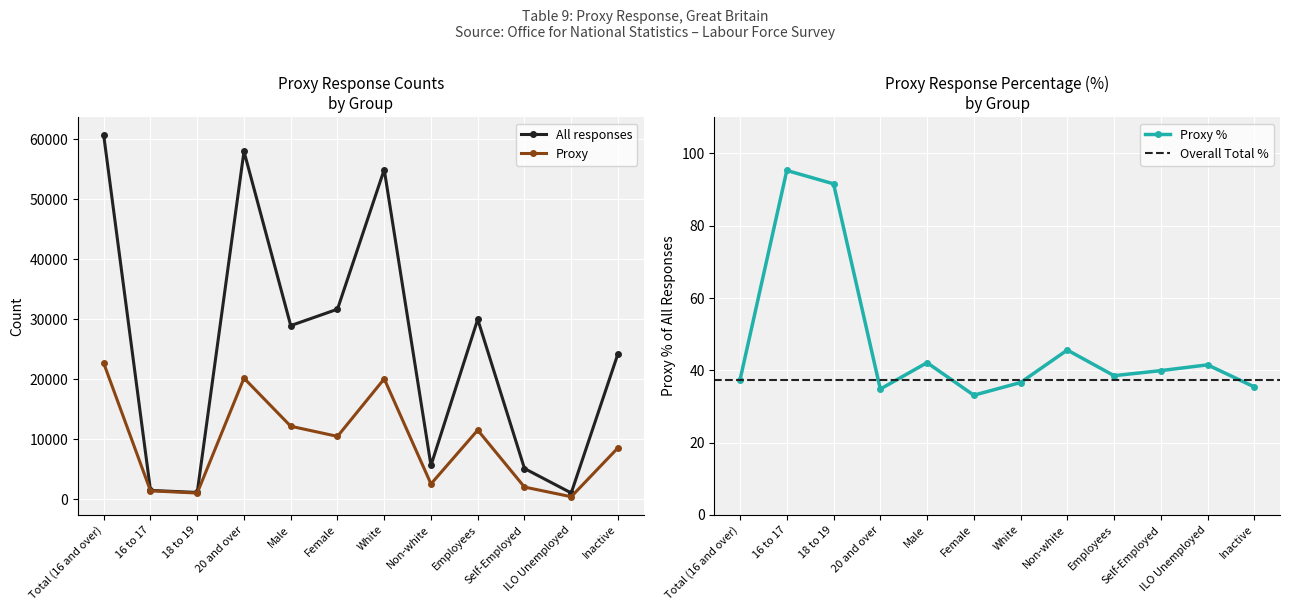

How many interior local peaks does the All responses series have?

3